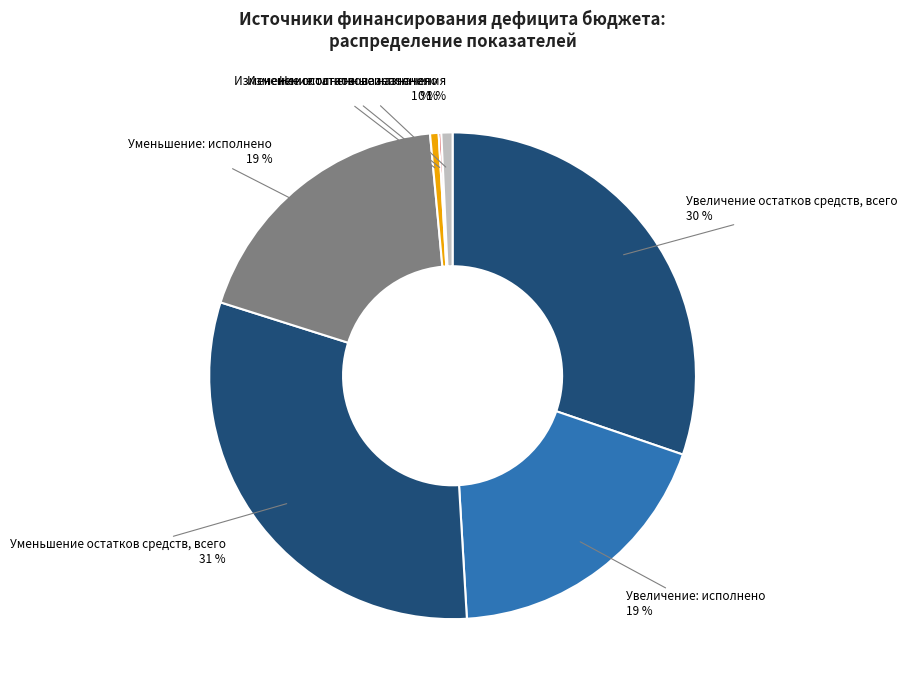

Between Увеличение: исполнено and Уменьшение остатков средств, всего, which is larger?

Уменьшение остатков средств, всего